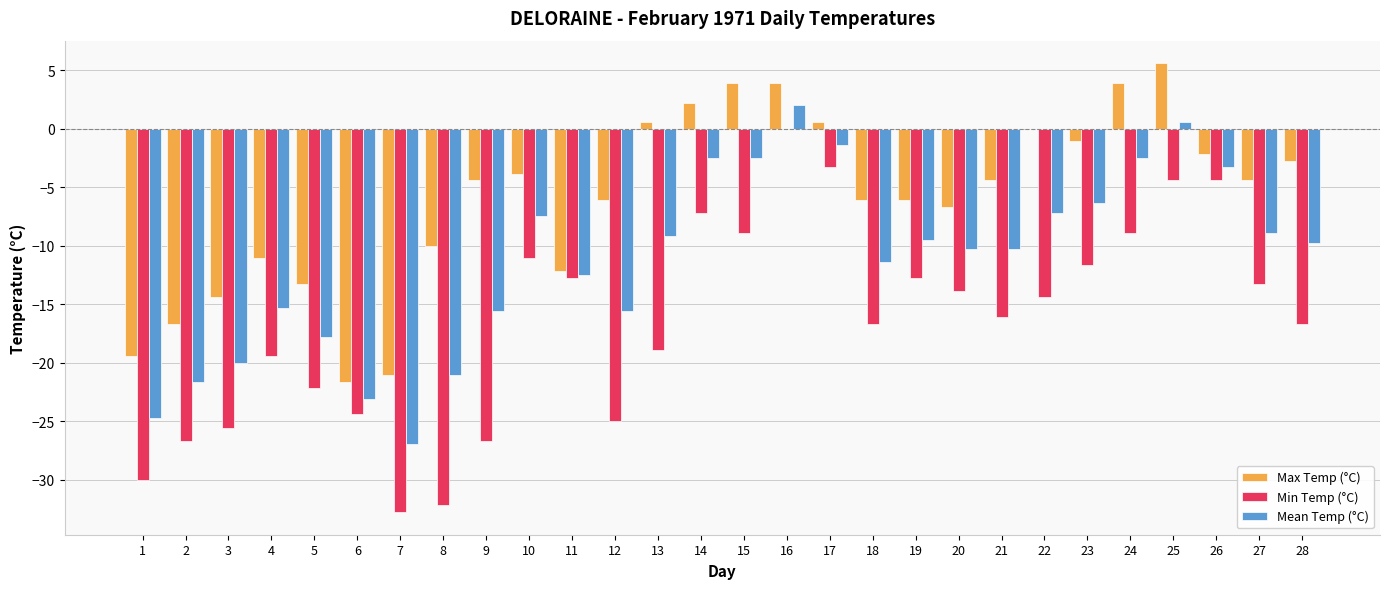

Reading right to left, list all the values displayed in this chart.

Max Temp (°C): -2.8	-4.4	-2.2	5.6	3.9	-1.1	0.0	-4.4	-6.7	-6.1	-6.1	0.6	3.9	3.9	2.2	0.6	-6.1	-12.2	-3.9	-4.4	-10.0	-21.1	-21.7	-13.3	-11.1	-14.4	-16.7	-19.4
Min Temp (°C): -16.7	-13.3	-4.4	-4.4	-8.9	-11.7	-14.4	-16.1	-13.9	-12.8	-16.7	-3.3	0.0	-8.9	-7.2	-18.9	-25.0	-12.8	-11.1	-26.7	-32.2	-32.8	-24.4	-22.2	-19.4	-25.6	-26.7	-30.0
Mean Temp (°C): -9.8	-8.9	-3.3	0.6	-2.5	-6.4	-7.2	-10.3	-10.3	-9.5	-11.4	-1.4	2.0	-2.5	-2.5	-9.2	-15.6	-12.5	-7.5	-15.6	-21.1	-27.0	-23.1	-17.8	-15.3	-20.0	-21.7	-24.7